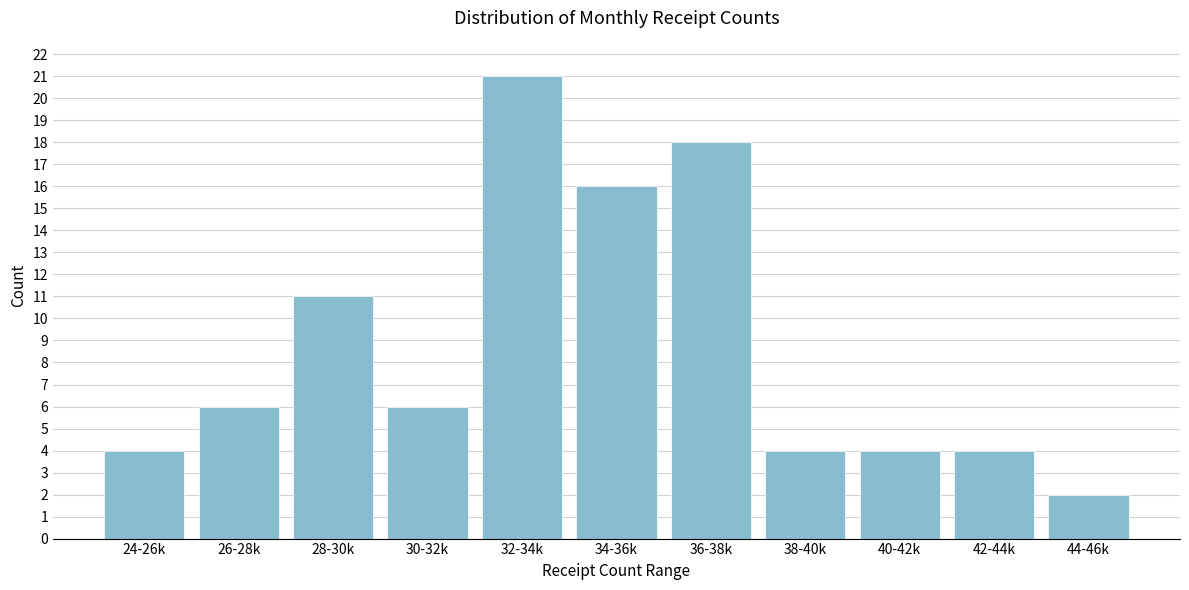

Reading left to right, extract all data points from this chart.

4	6	11	6	21	16	18	4	4	4	2